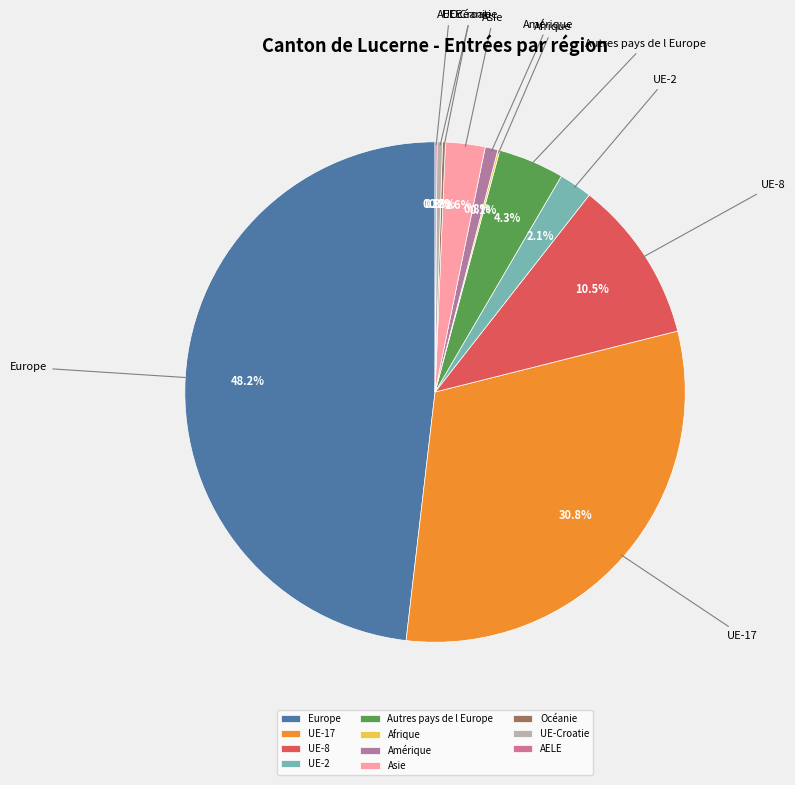

What percentage is the Amérique slice, to the nearest percent?

1%